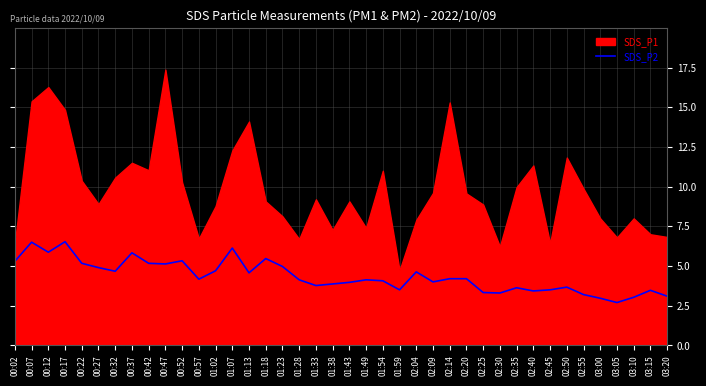

Where is the data nearest to the value 4?

02:09